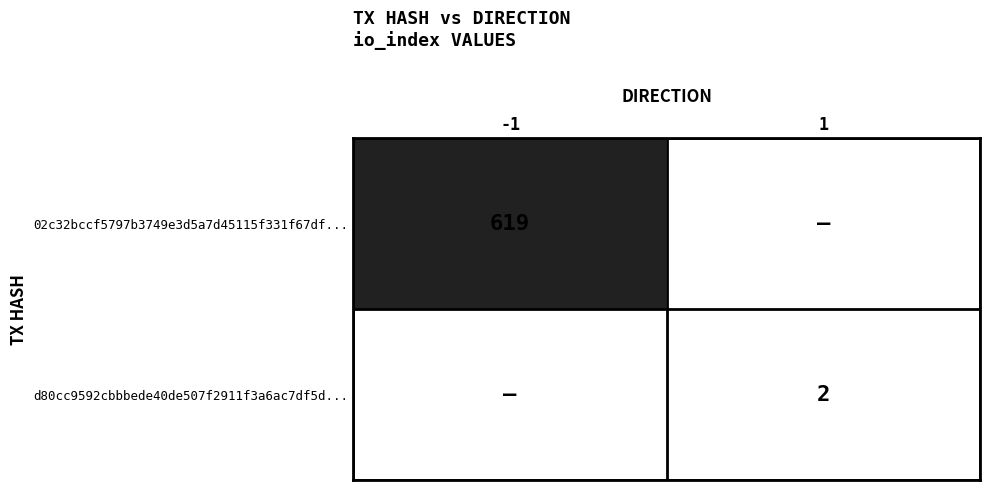

The value of 02c32bccf5797b3749e3d5a7d45115f331f67df... at -1 is 1099. True or false?

False